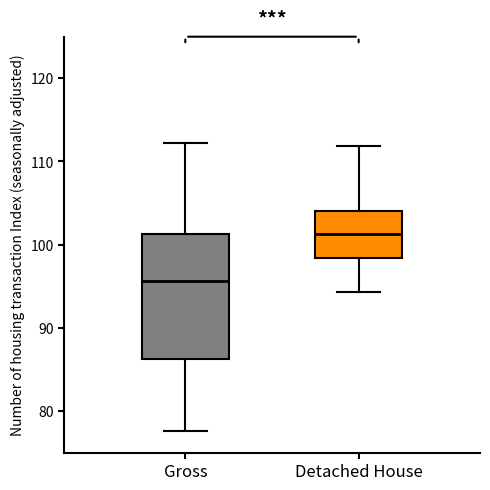

Which box has the lowest median line?

Gross